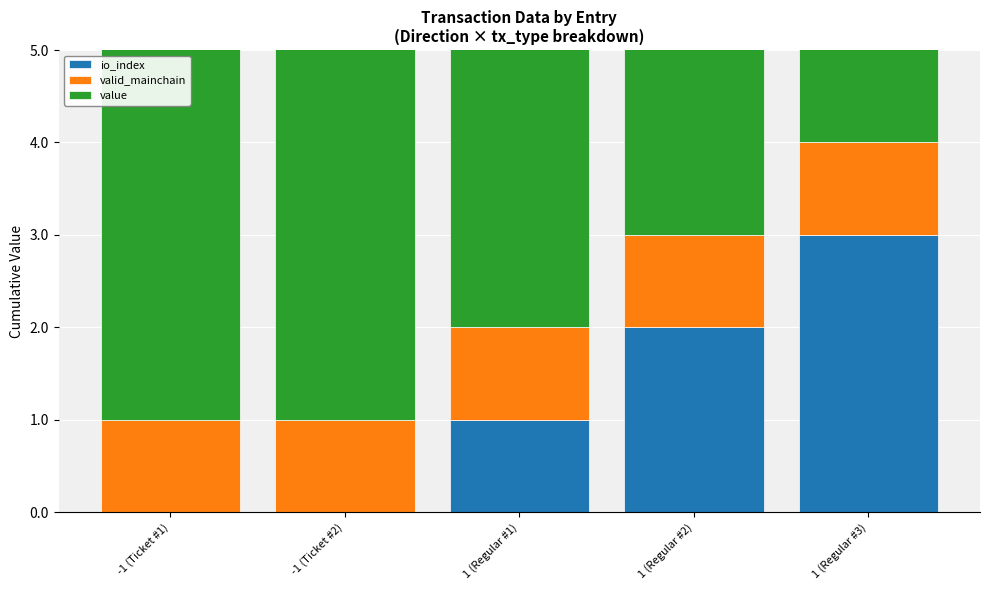

What is the difference between the io_index values at 1 (Regular #2) and -1 (Ticket #2)?

2.0